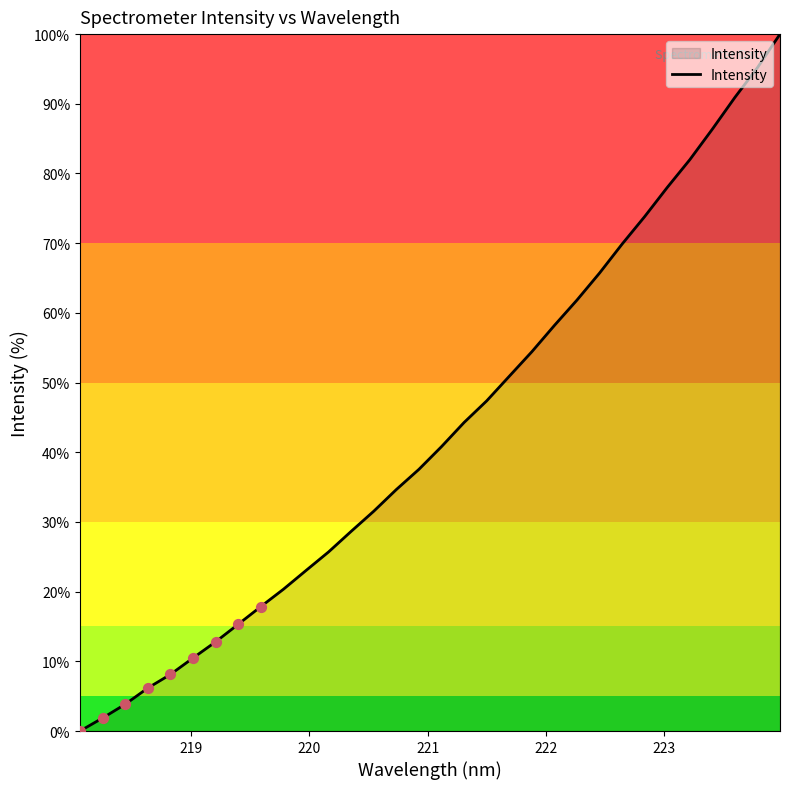

What is the difference between the maximum and minimum values?

100.0